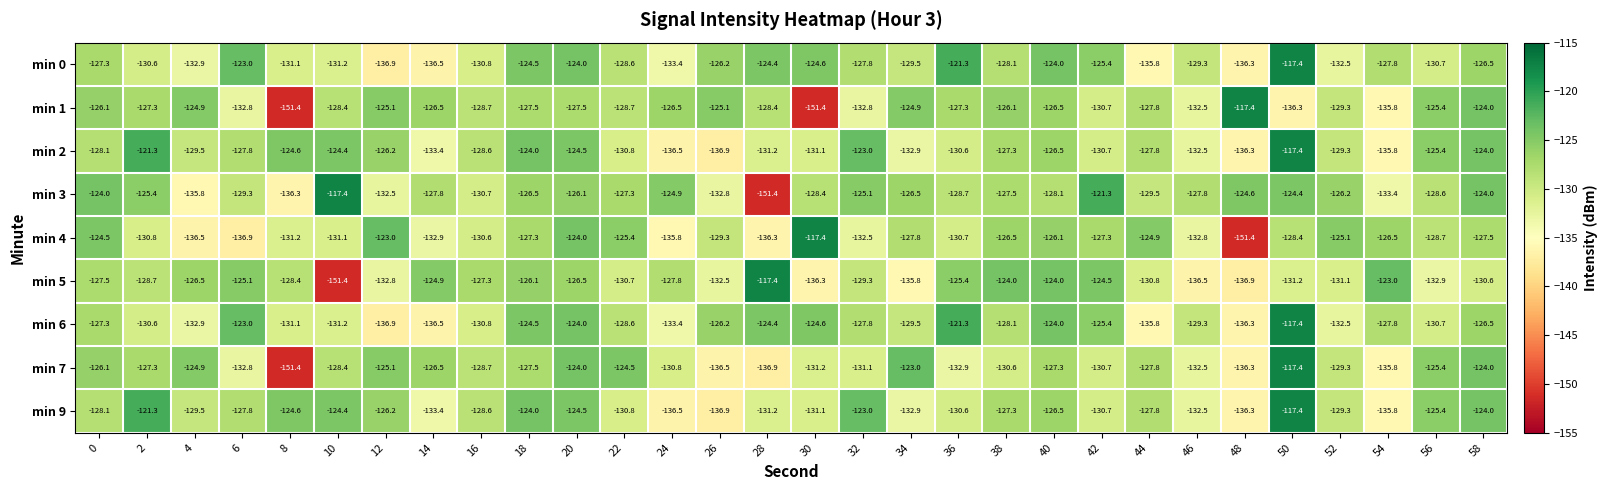

At which category is the sum across all series the highest?

50